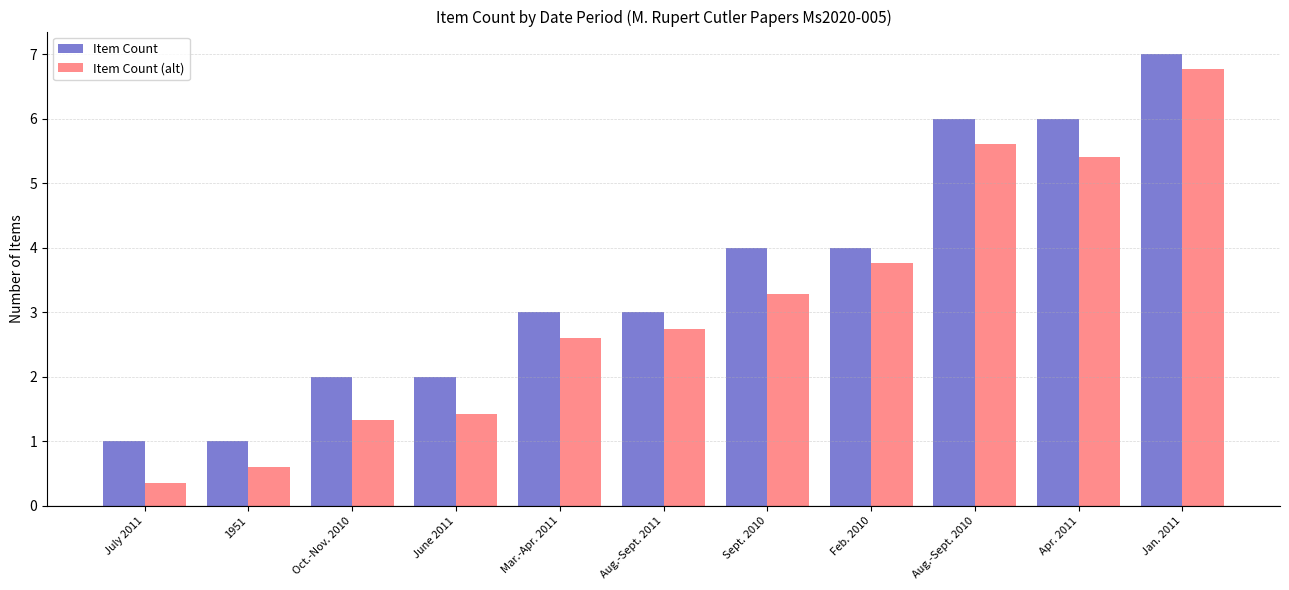

What is the approximate value of Item Count (alt) at Aug.-Sept. 2011?

2.7